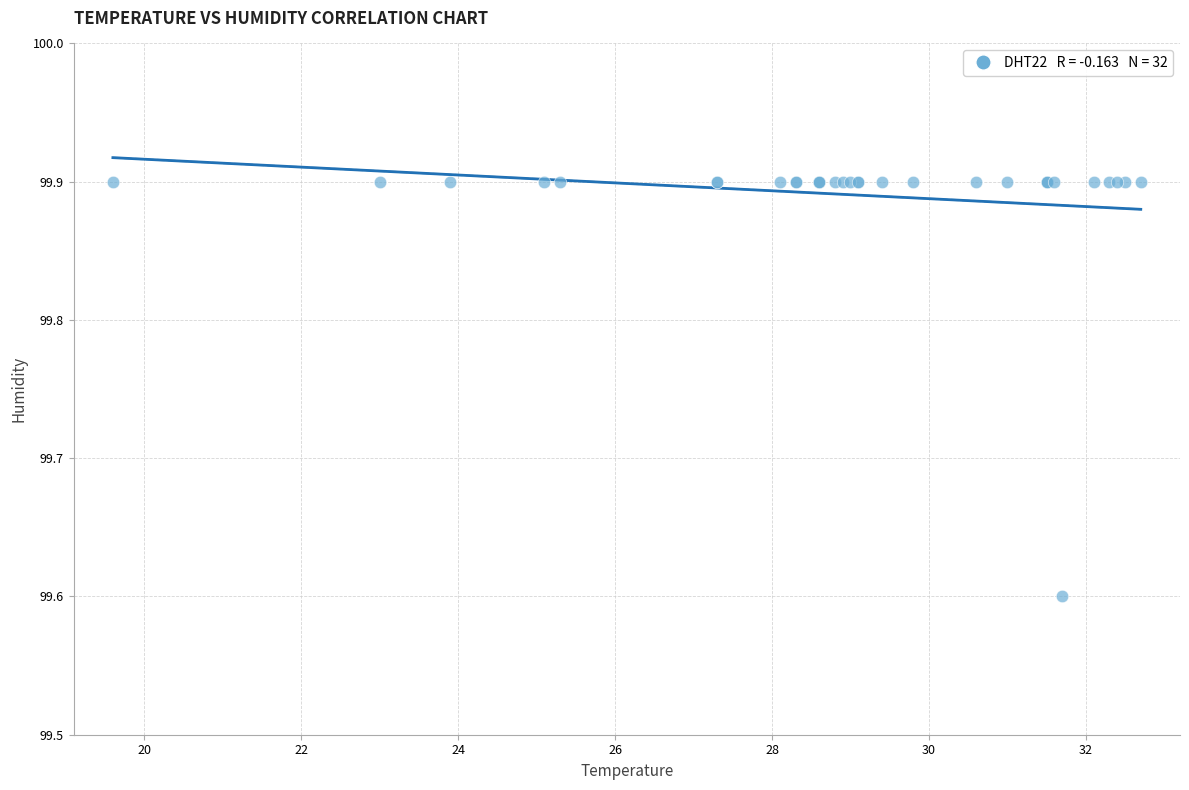

What Y value in the scatter plot is closest to 99?

99.6